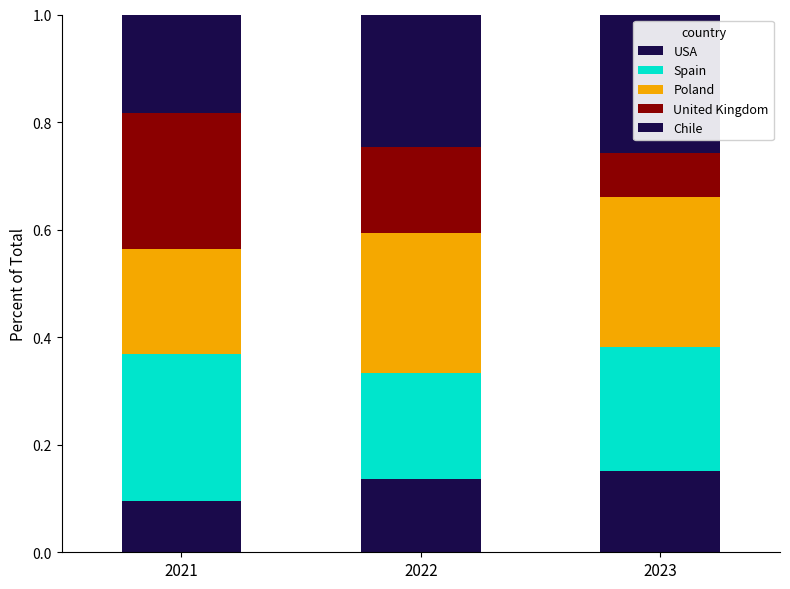

Which series has the largest total across all categories?

Poland